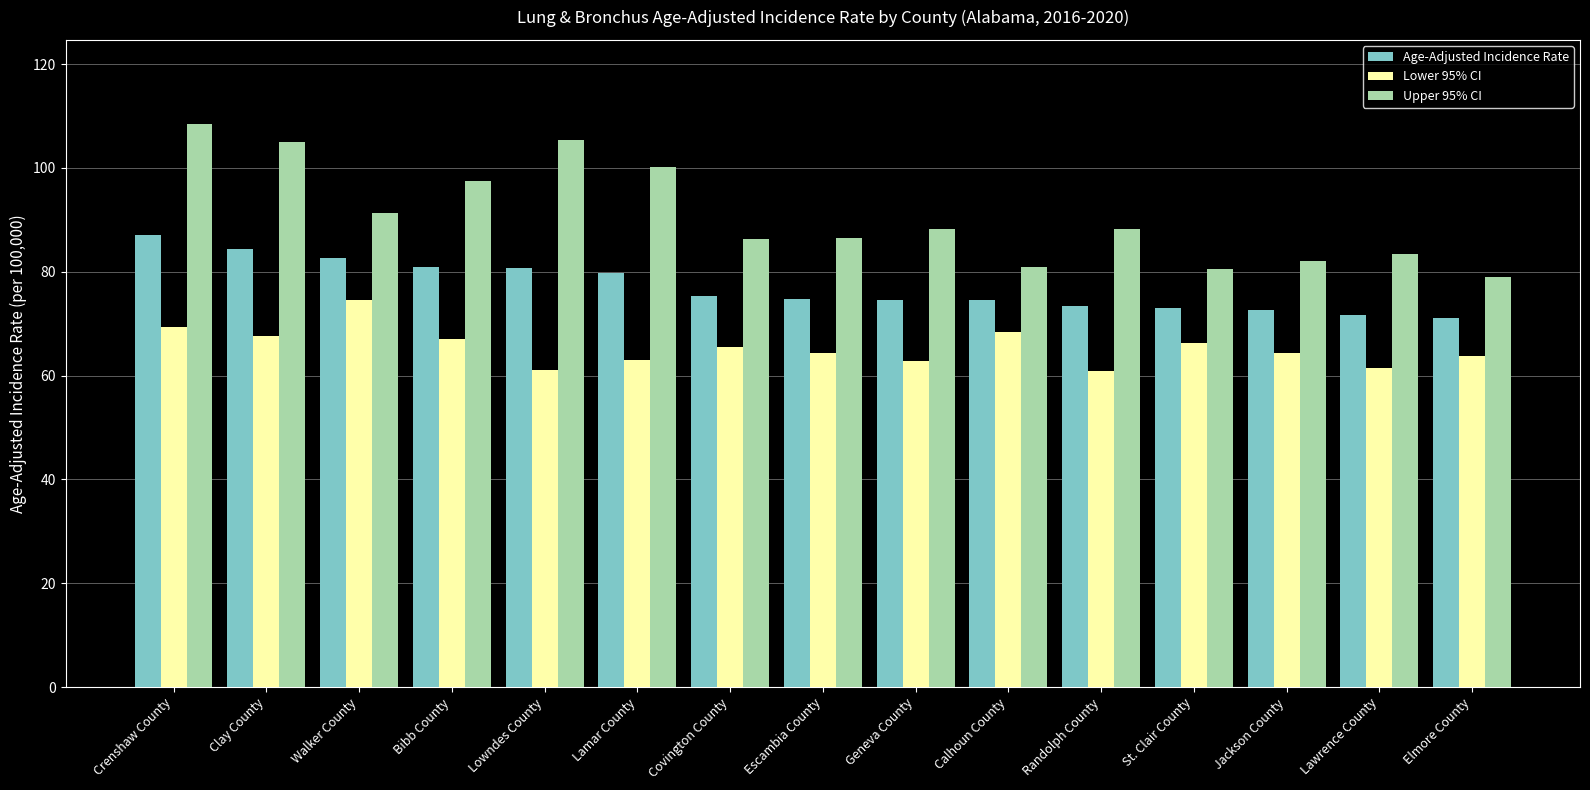

Where does the Lower 95% CI series first go above 64?

Crenshaw County